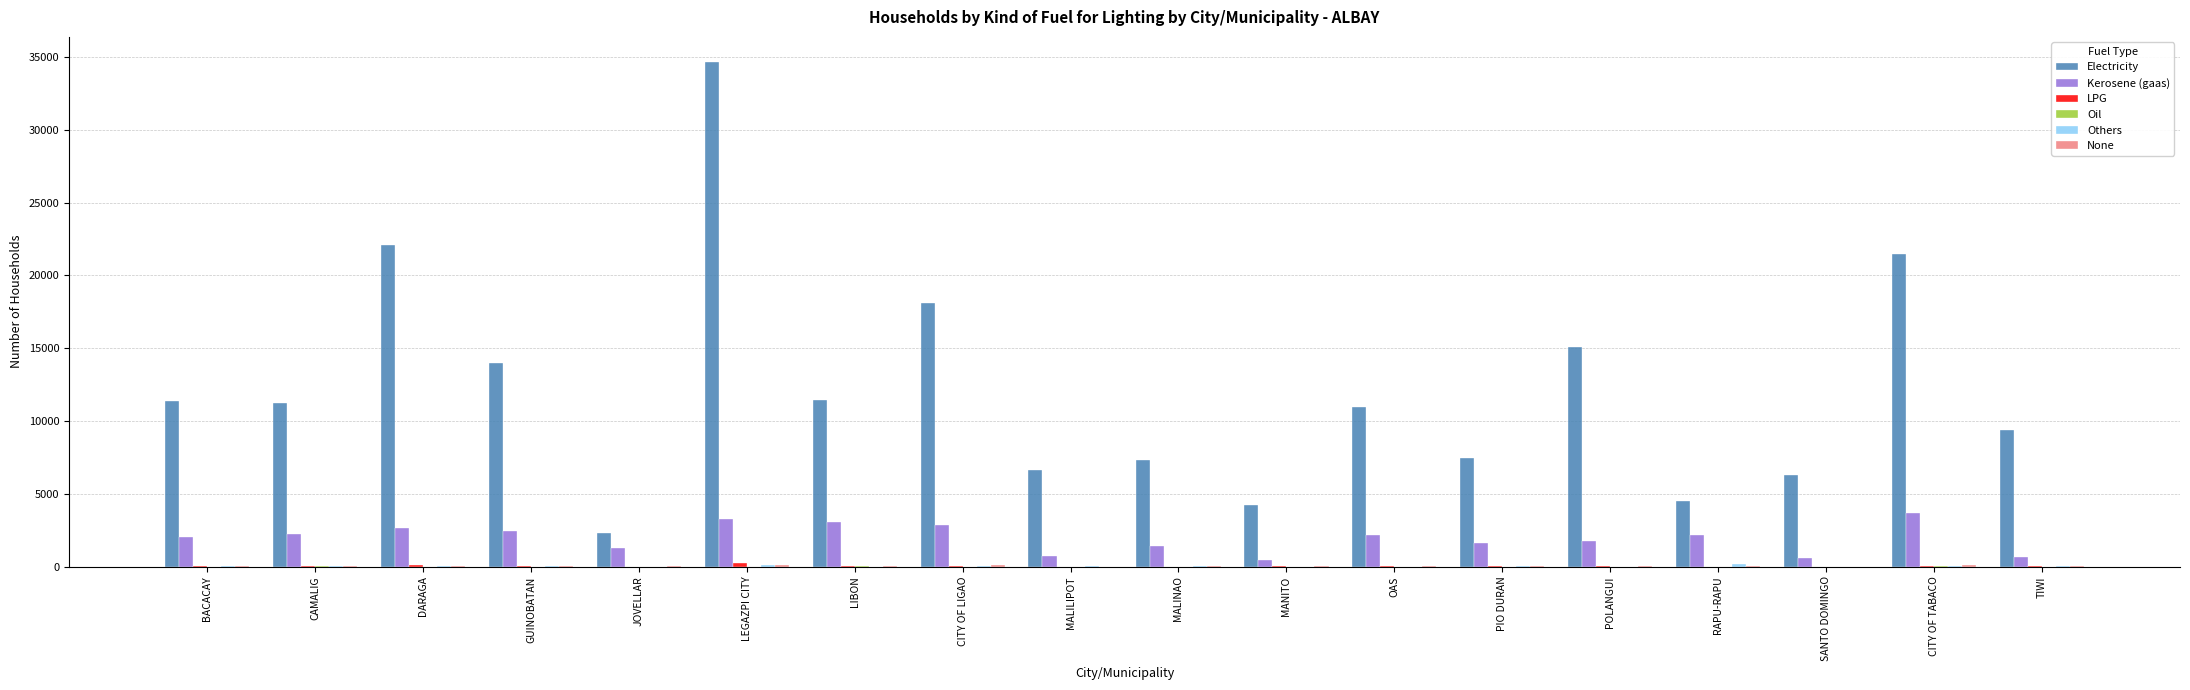

Does the chart contain stacked bars?

No